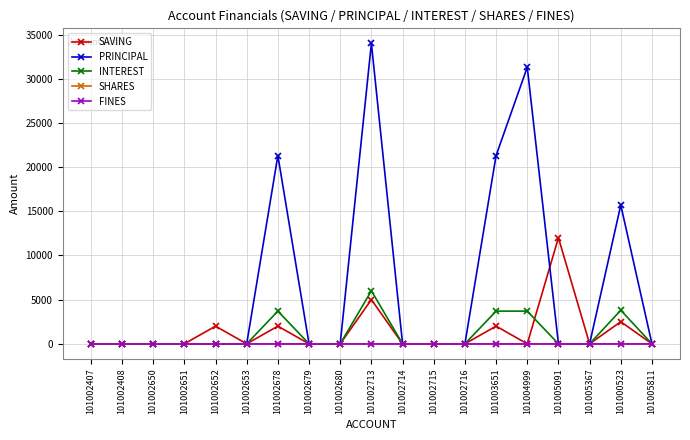

What position from the right is 101002408?

18